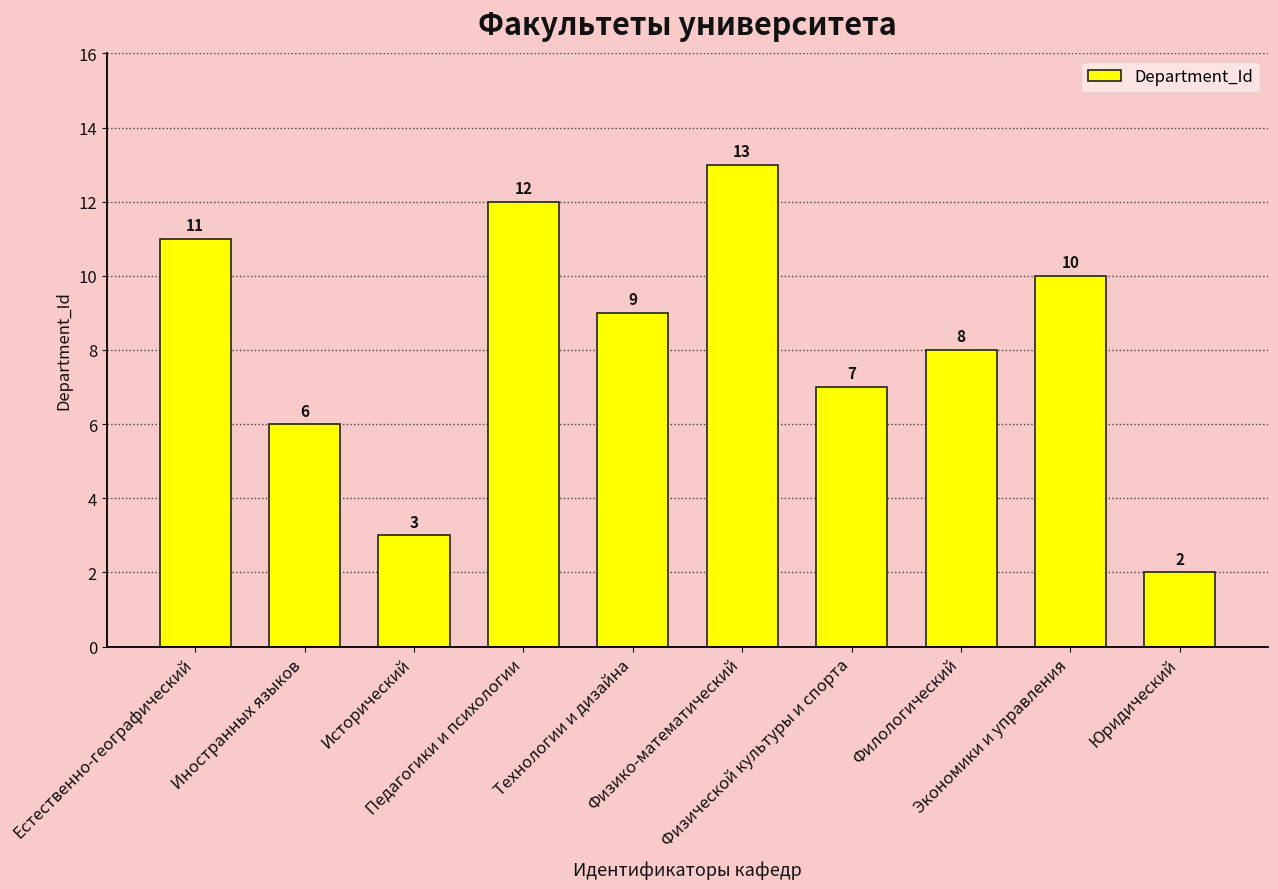

At which category does the chart reach its minimum across all series?

Юридический